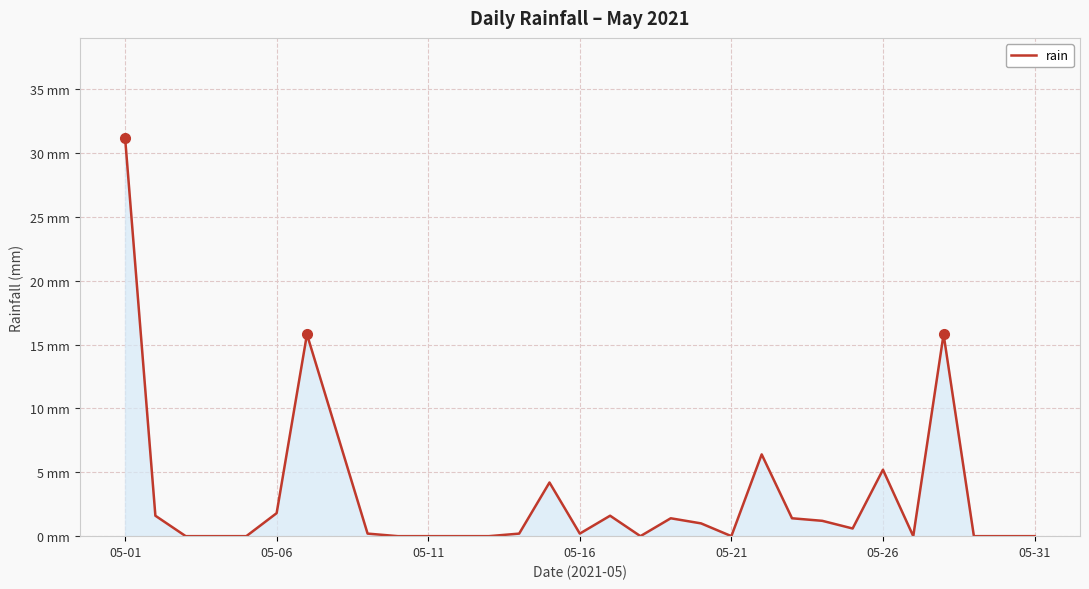

Reading right to left, what are all the values shown in this chart?

0.0	0.0	0.0	15.8	0.0	5.2	0.6	1.2	1.4	6.4	0.0	1.0	1.4	0.0	1.6	0.2	4.2	0.2	0.0	0.0	0.0	0.0	0.2	8.0	15.8	1.8	0.0	0.0	0.0	1.6	31.2